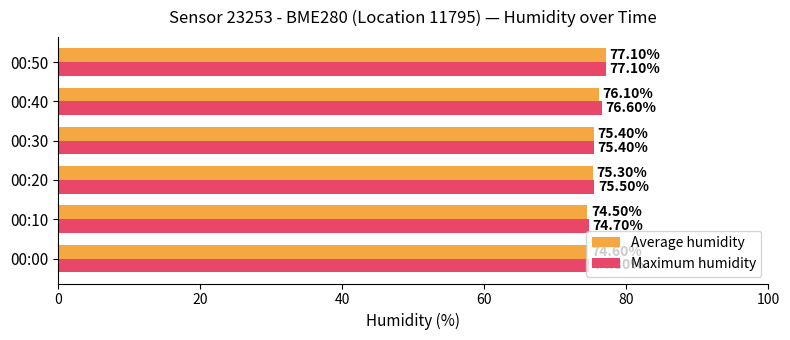

List the series in order of their overall mean, highest first.

Maximum humidity, Average humidity